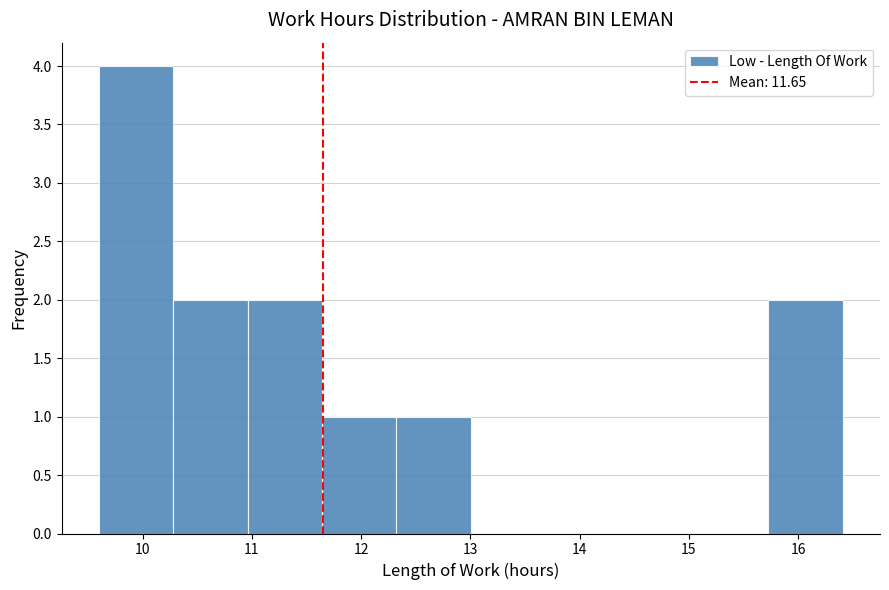

Reading left to right, transcribe this chart: for each bar, give the range it covers on the x-axis and its height. Neither the bar edges nor the heights are printed on the chart, so give them approximately, as read against the axes.

9.6 to 10.3: 4
10.3 to 11.0: 2
11.0 to 11.6: 2
11.6 to 12.3: 1
12.3 to 13.0: 1
13.0 to 13.7: 0
13.7 to 14.4: 0
14.4 to 15.0: 0
15.0 to 15.7: 0
15.7 to 16.4: 2